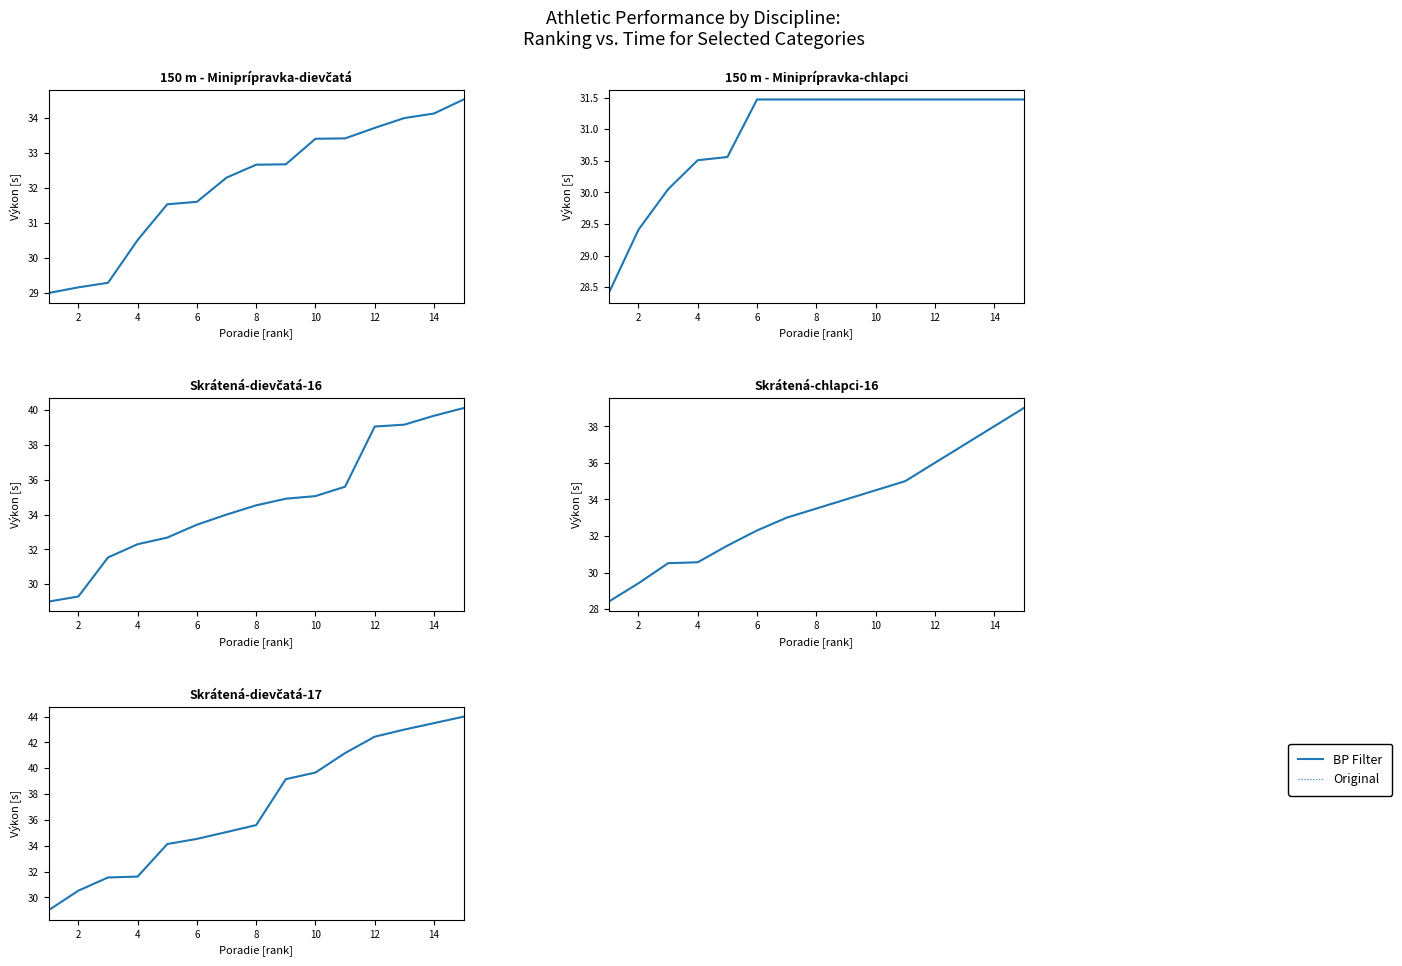

At which label does Original first exceed 35?

12